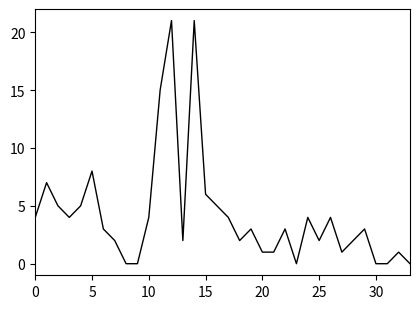

What is the greatest value displayed?

21